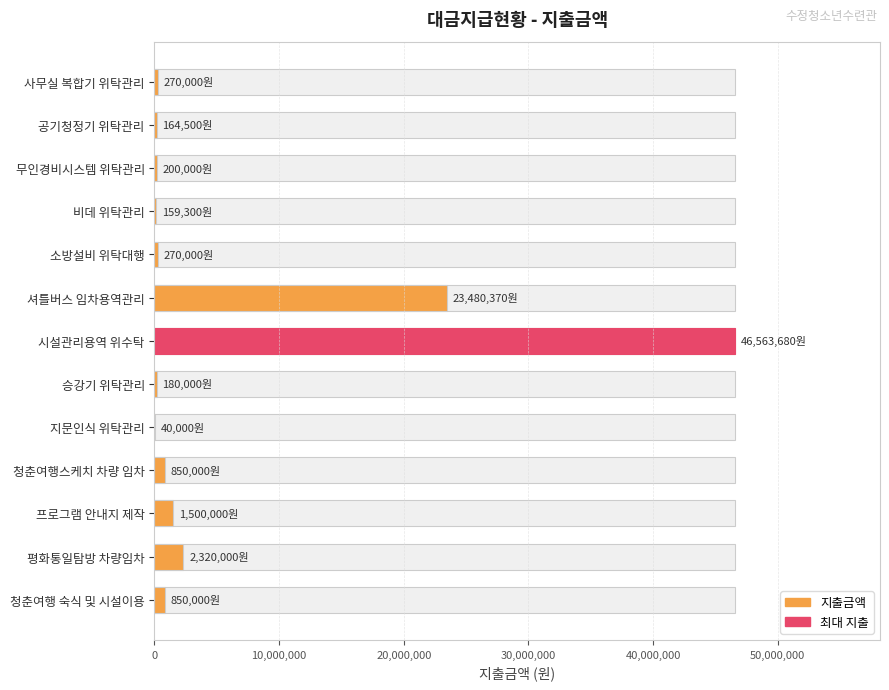

What is the difference between the second highest and second lowest values?

23321070